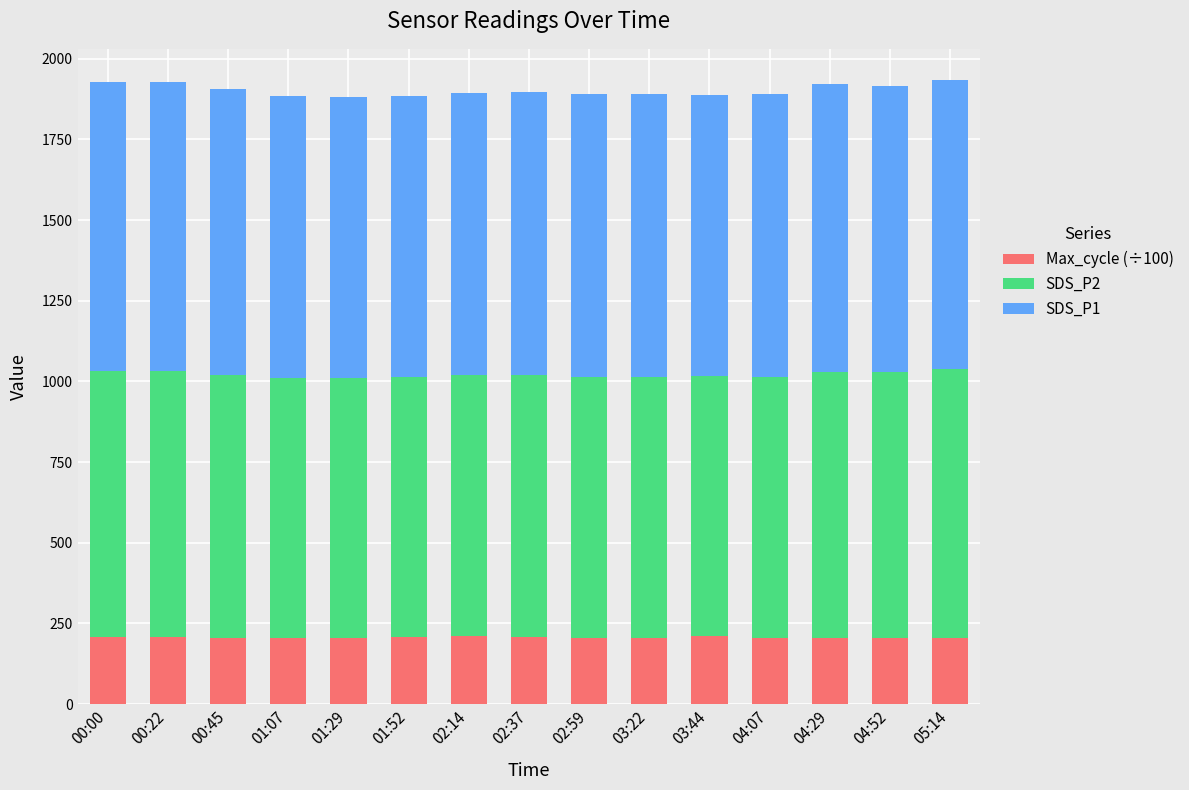

The value of Max_cycle (÷100) at 00:45 is 204.6. True or false?

True